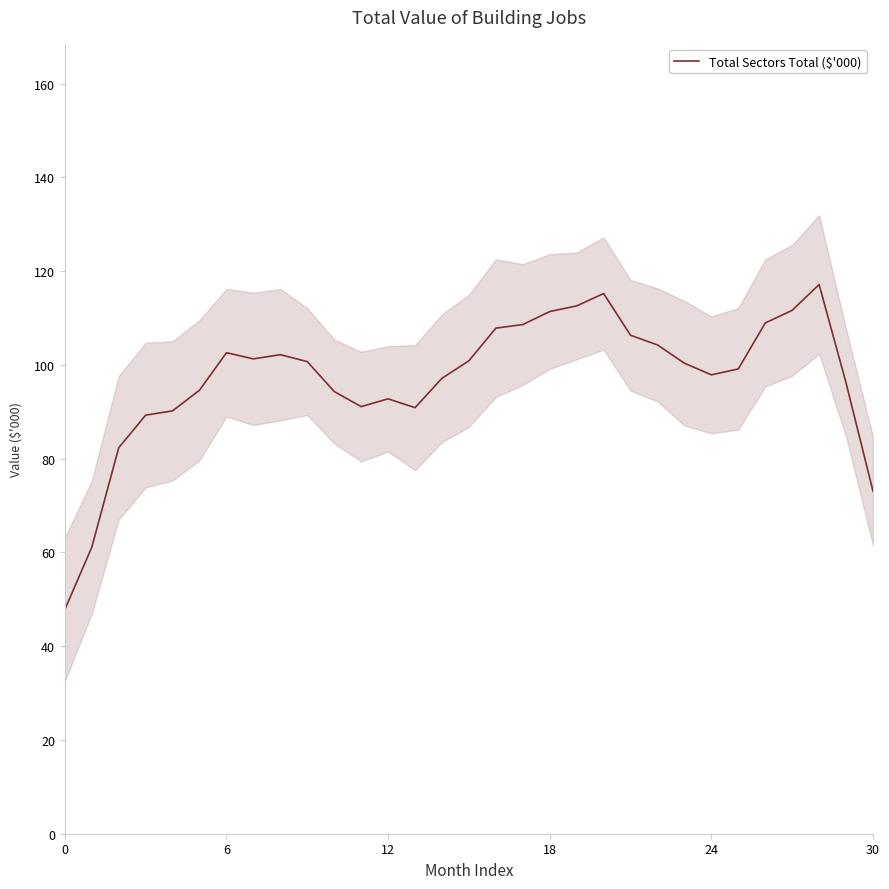

Read the value at 13.

90.9